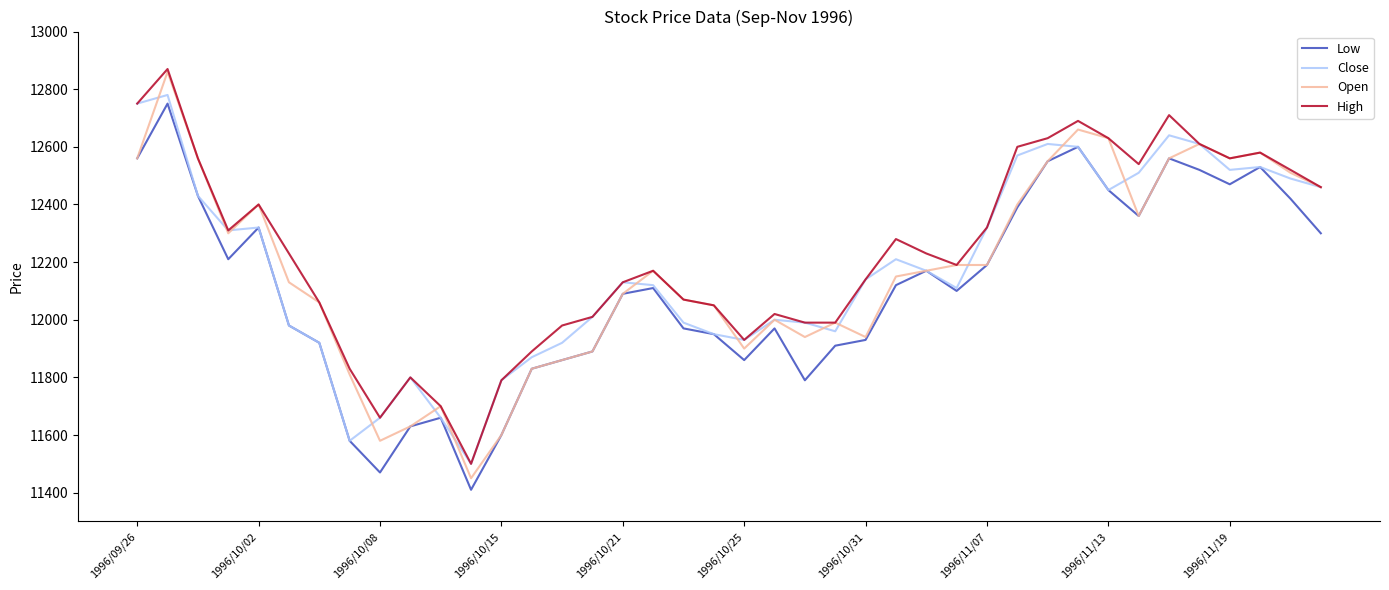

What is the maximum value shown in the chart?

12870